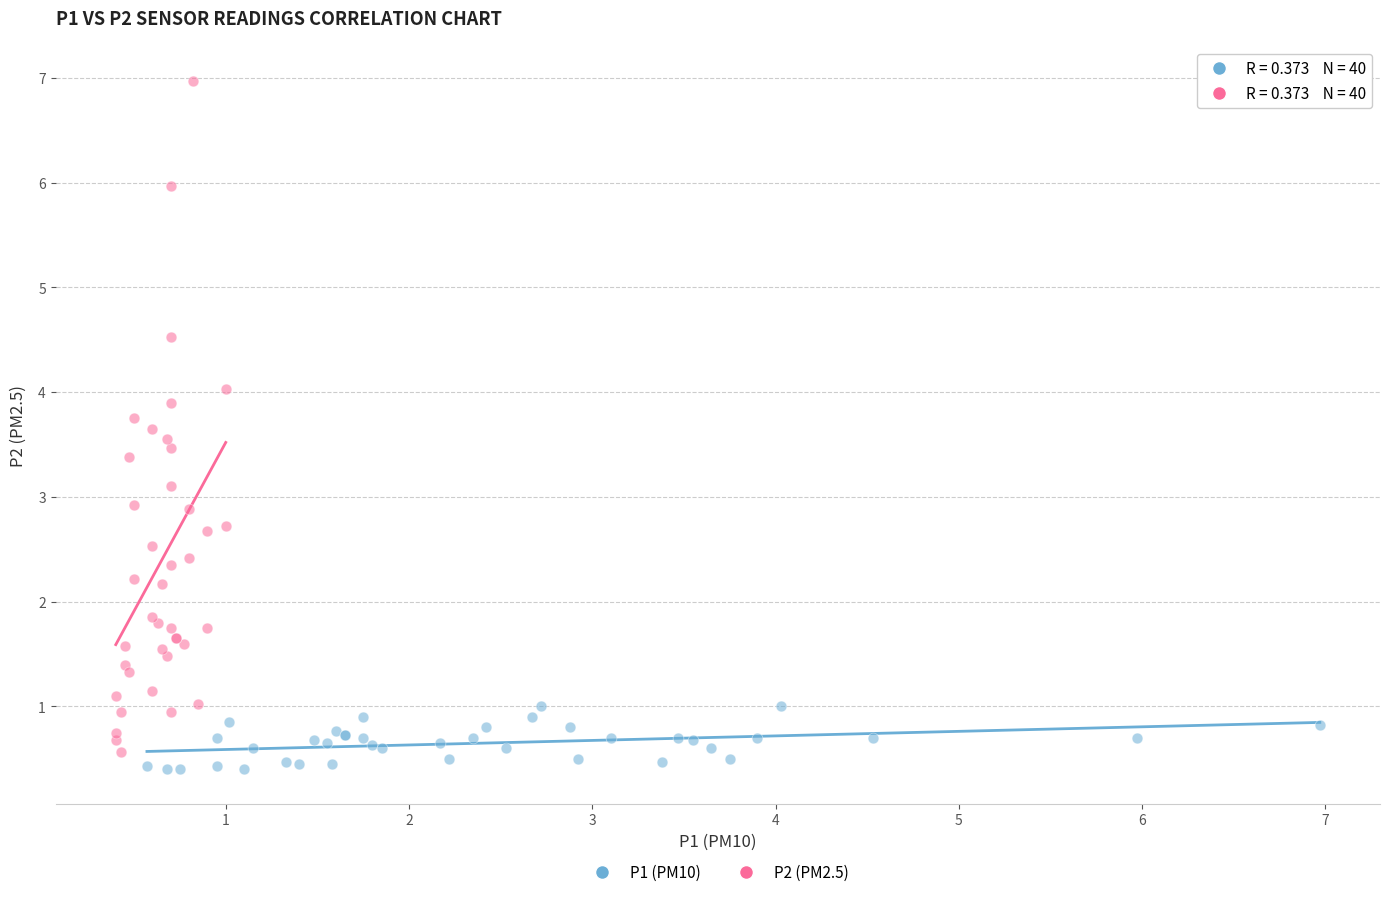

Which series has the largest Y range (max minus min)?

P2 (PM2.5)